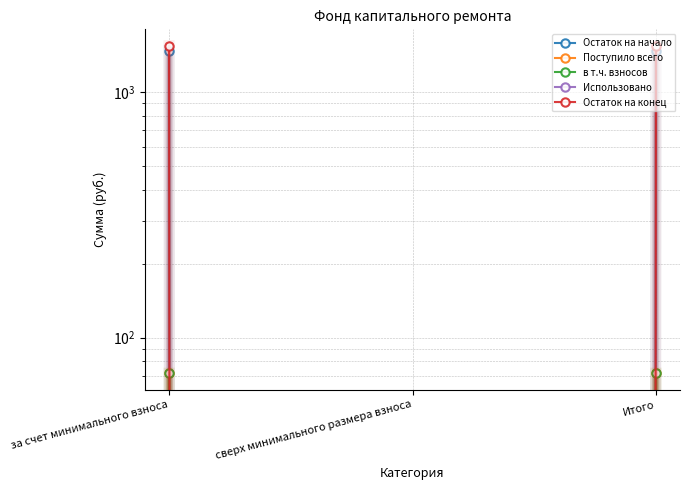

Is it true that Поступило всего equals 0.0 at сверх минимального размера взноса?

True